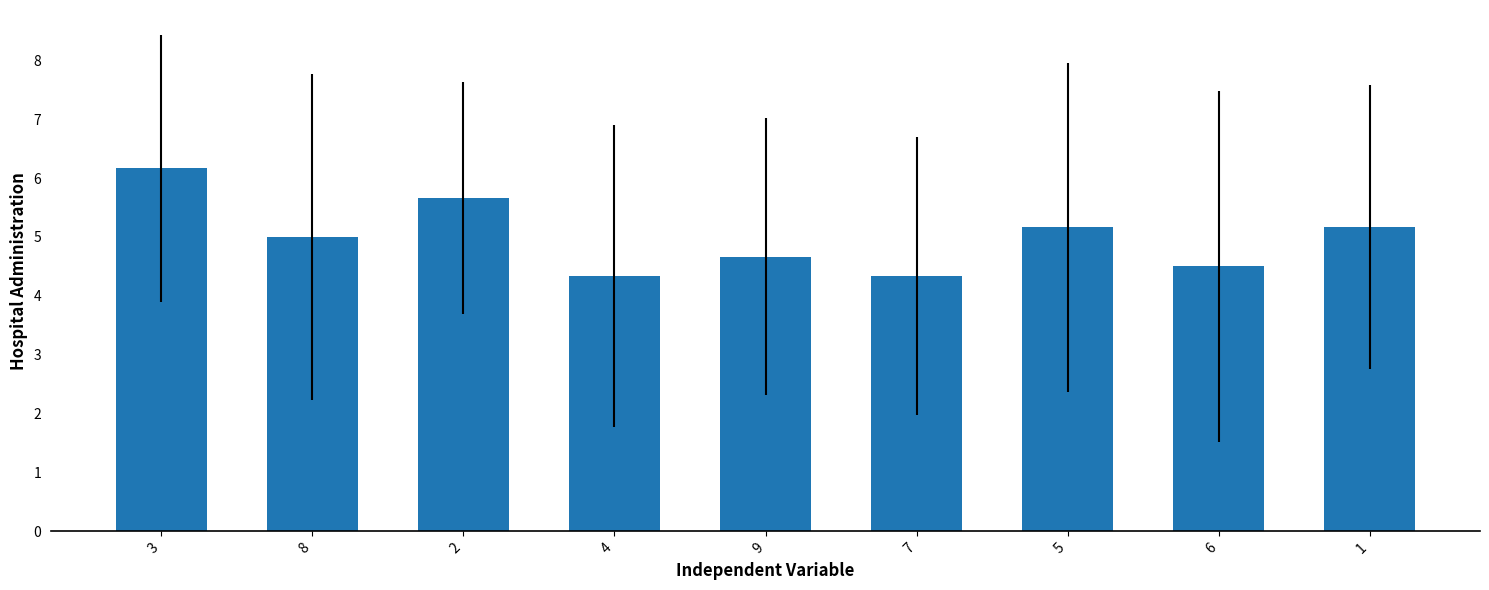

What is the smallest value displayed?

4.3